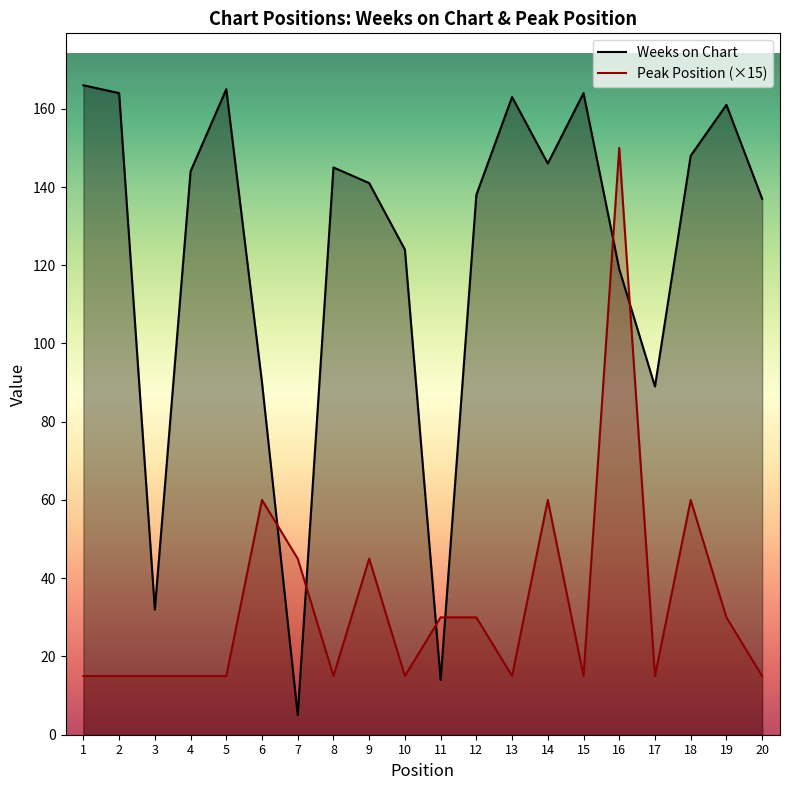

At how many categories does at least one series exceed 115?

15